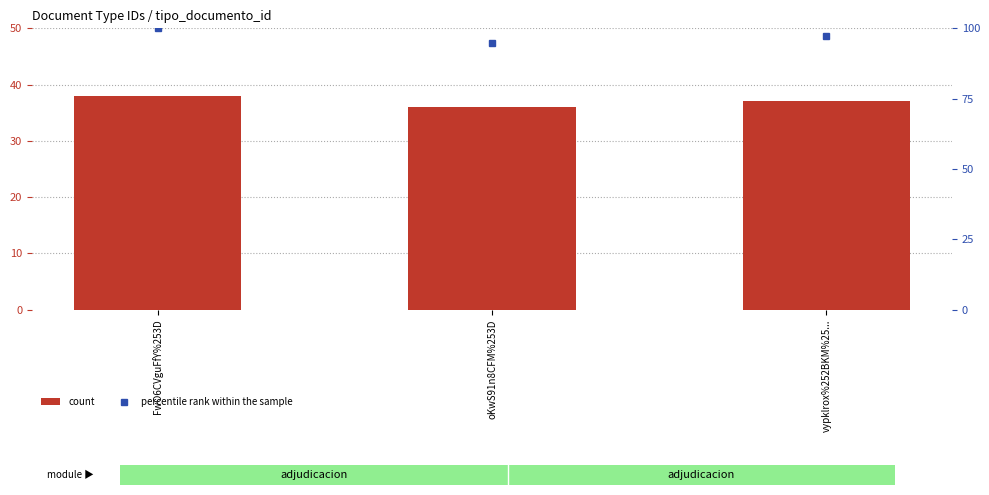

Which category has the highest value in the count series?

FwO6CVguFfY%253D